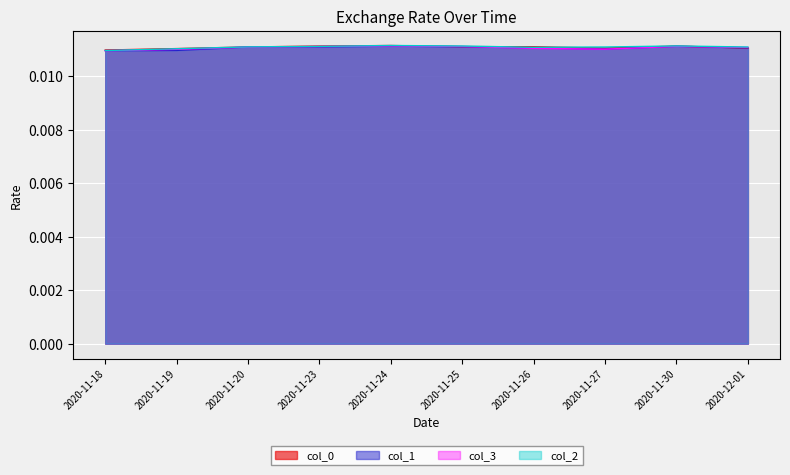

Rank the series by their average value, from lowest to highest.

col_1, col_3, col_0, col_2